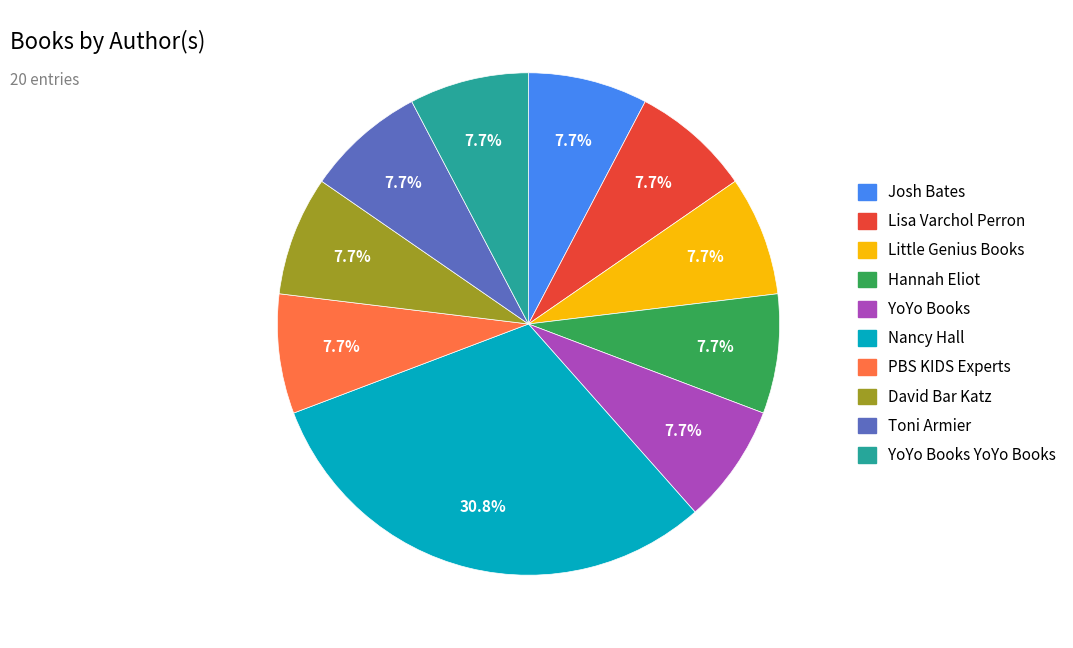

How many slices are in this pie chart?

10